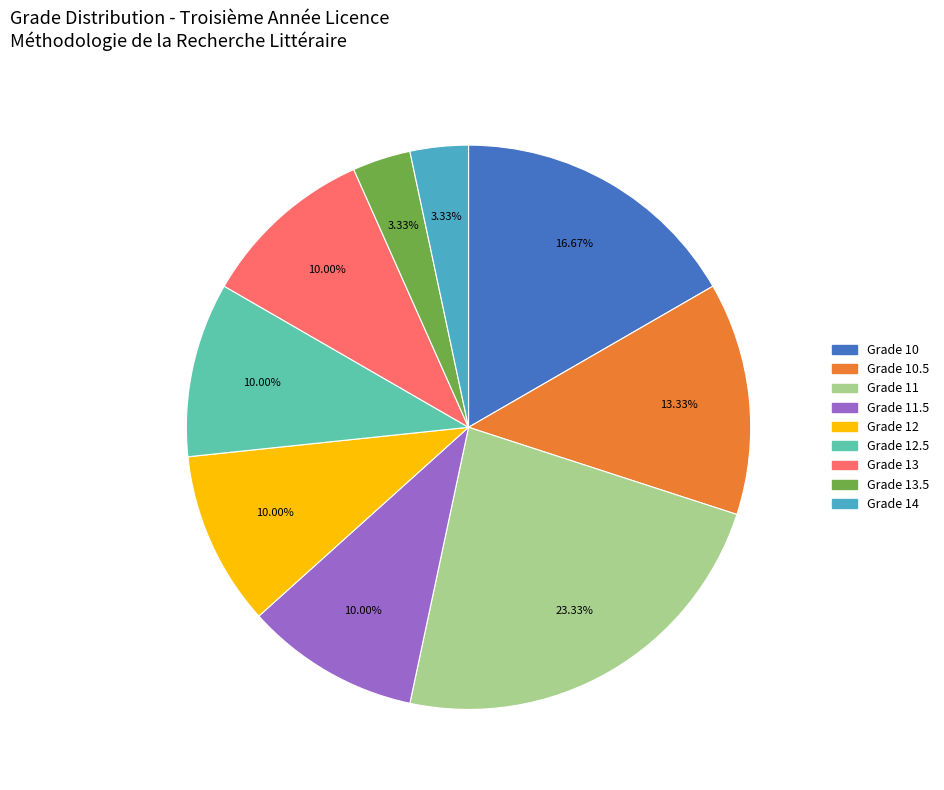

Does any single category account for the majority?

No